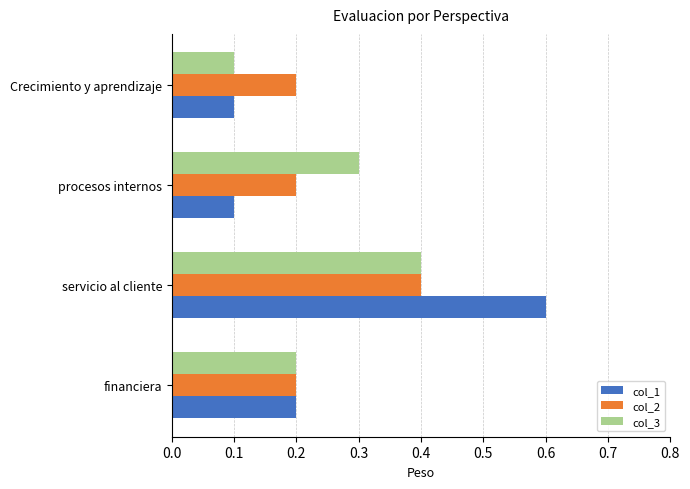

Which series has the largest range (max minus min)?

col_1